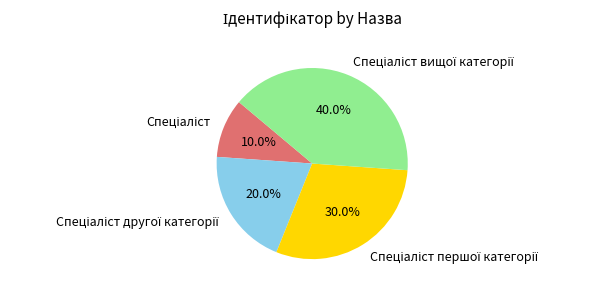

How many slices are in this pie chart?

4